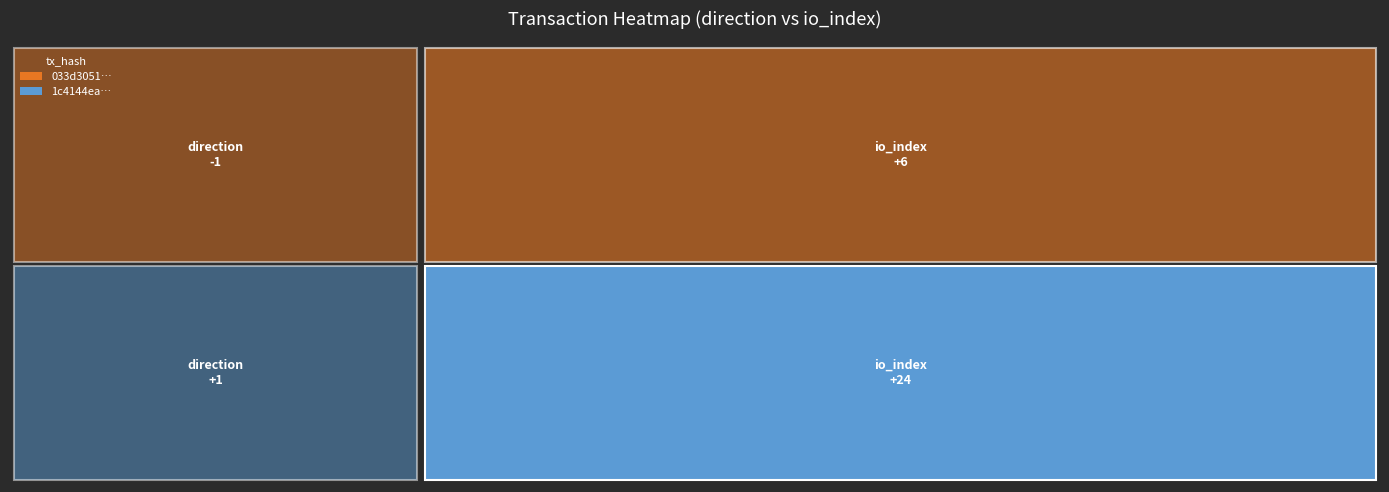

What is the sum of all 033d3051e8f235da4da40f30199d753e9de1ff7 values?

5